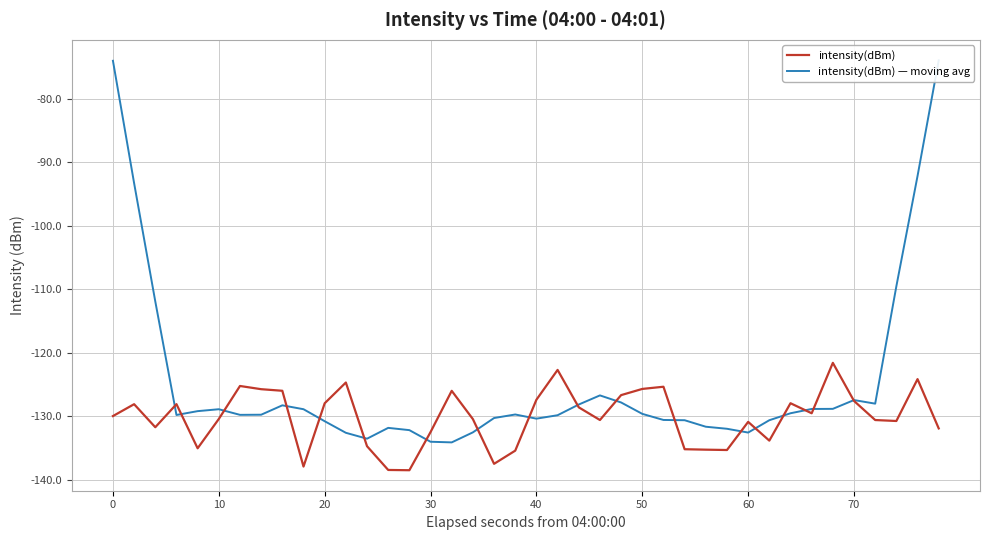

What is the minimum value for intensity(dBm)?

-138.5